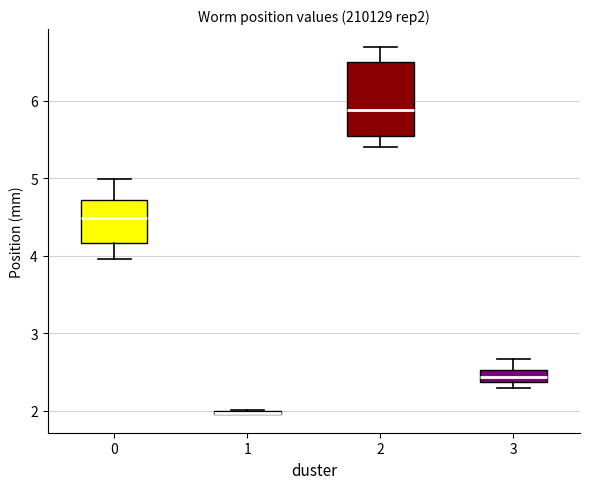

Where does the upper whisker of the box at x = 2 end on the y-axis? The values are not printed on the chart, so give them approximately, as read against the axis.

6.7